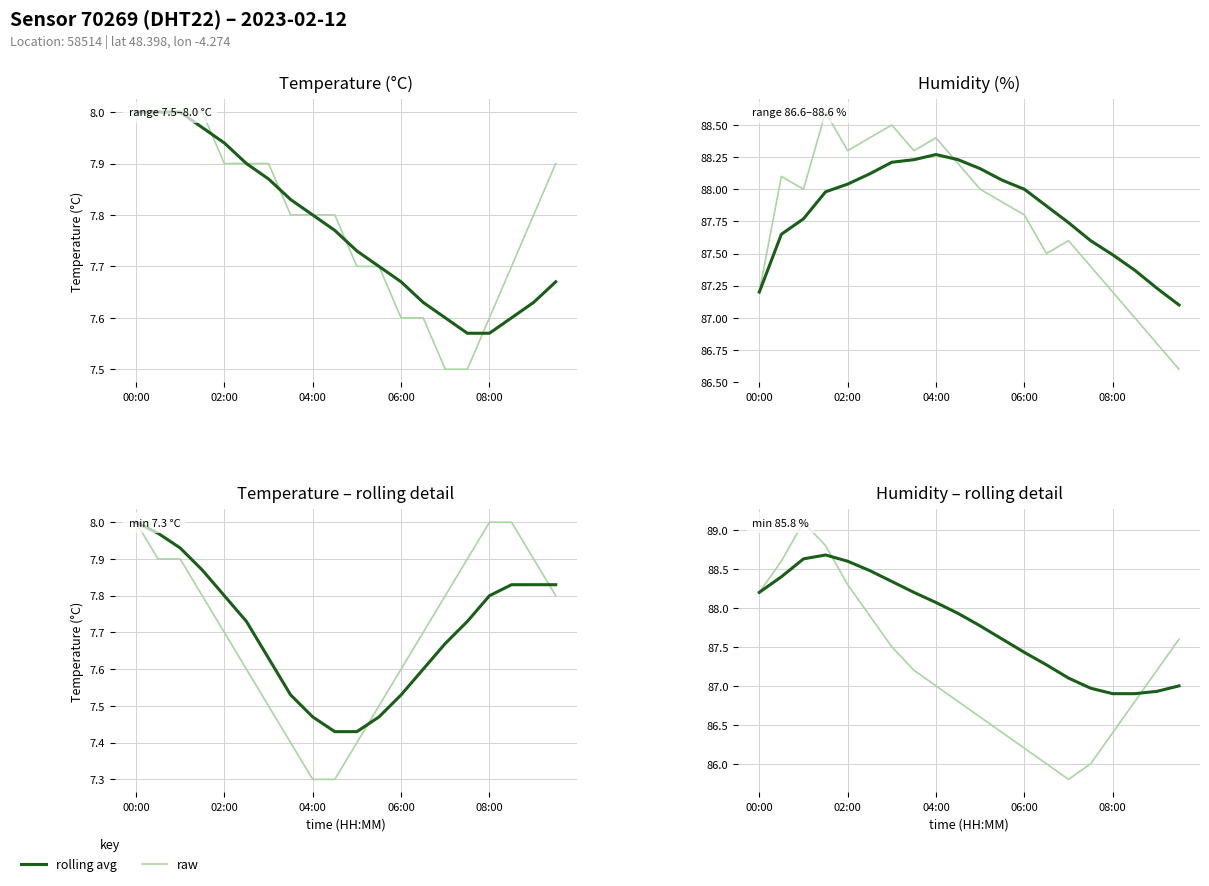

True or false: rolling avg has more than 0 interior local peaks.

True